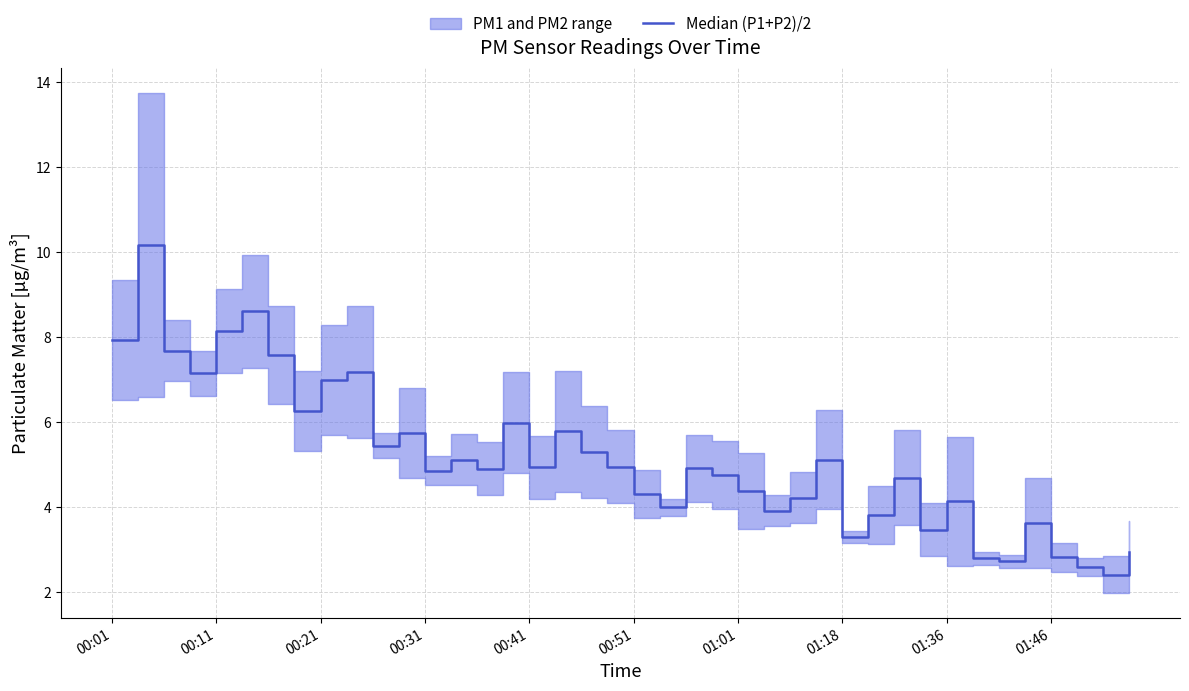

How many lines are shown in the chart?

1